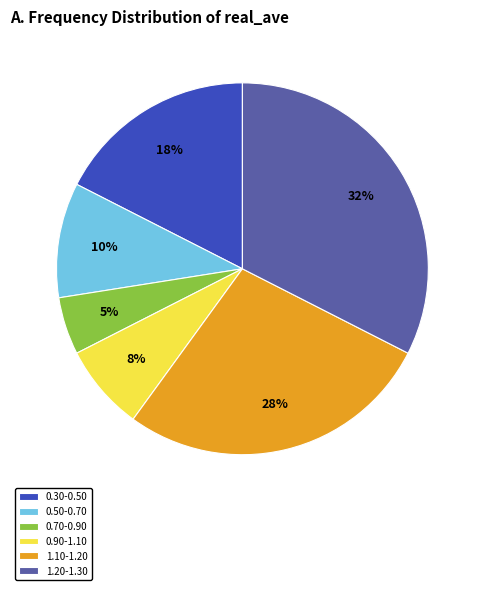

Which category has the biggest portion of the pie?

1.20-1.30